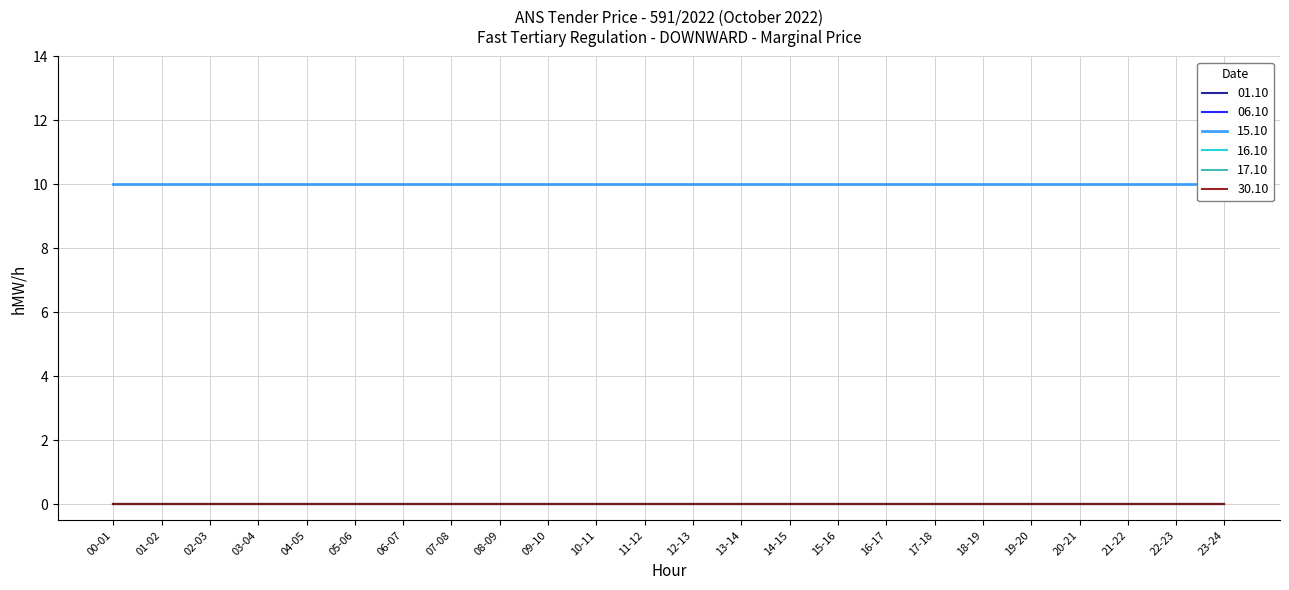

Rank the categories by 16.10 value from highest to lowest.

00-01, 01-02, 02-03, 03-04, 04-05, 05-06, 06-07, 07-08, 08-09, 09-10, 10-11, 11-12, 12-13, 13-14, 14-15, 15-16, 16-17, 17-18, 18-19, 19-20, 20-21, 21-22, 22-23, 23-24